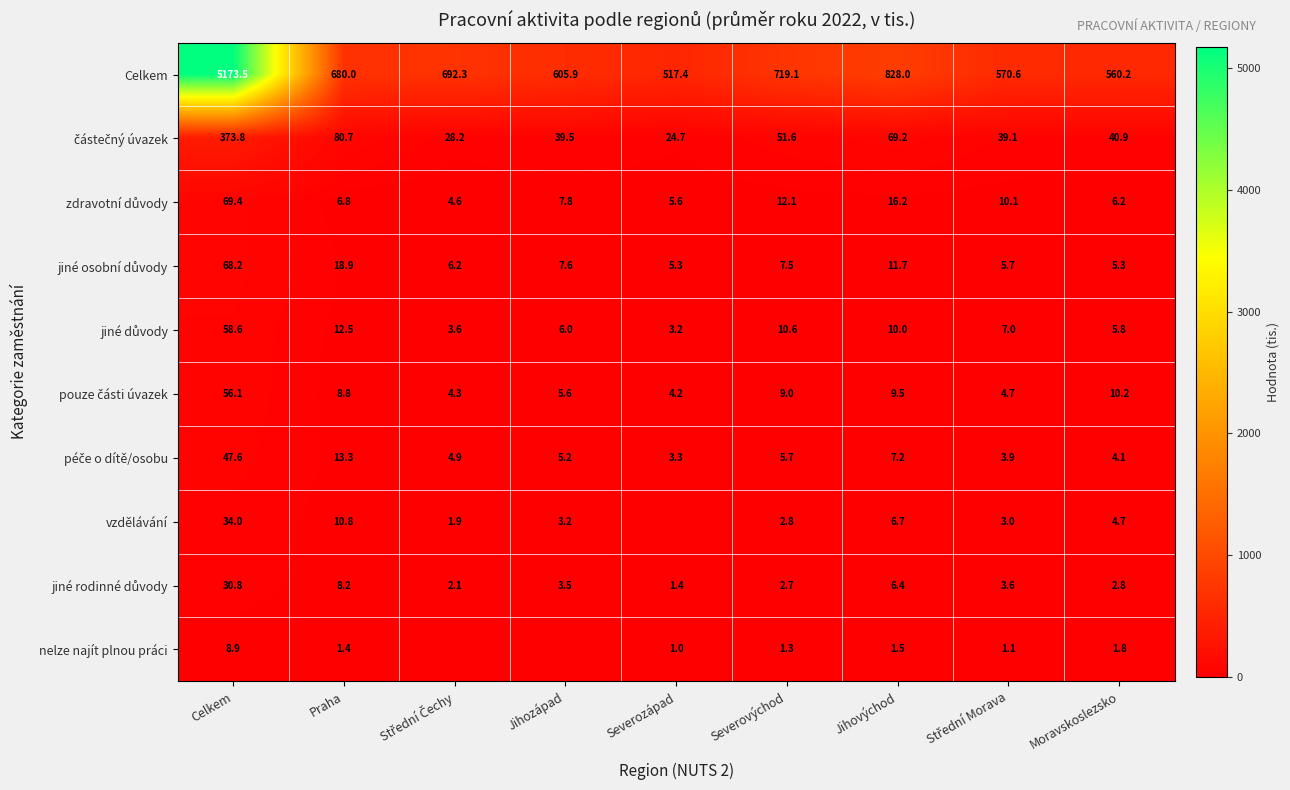

What is the difference between the highest and lowest values at Jihovýchod?

826.5